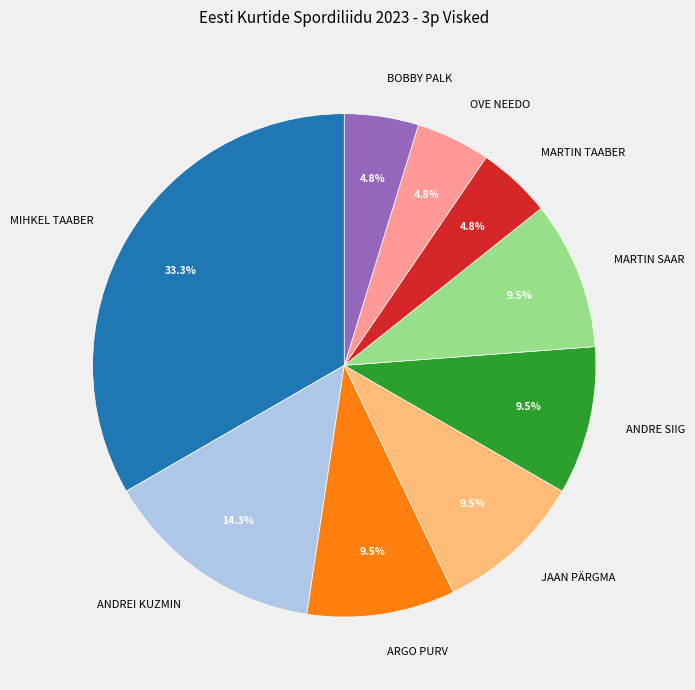

To the nearest percent, what is the difference between the largest and smallest slice percentages?

29%